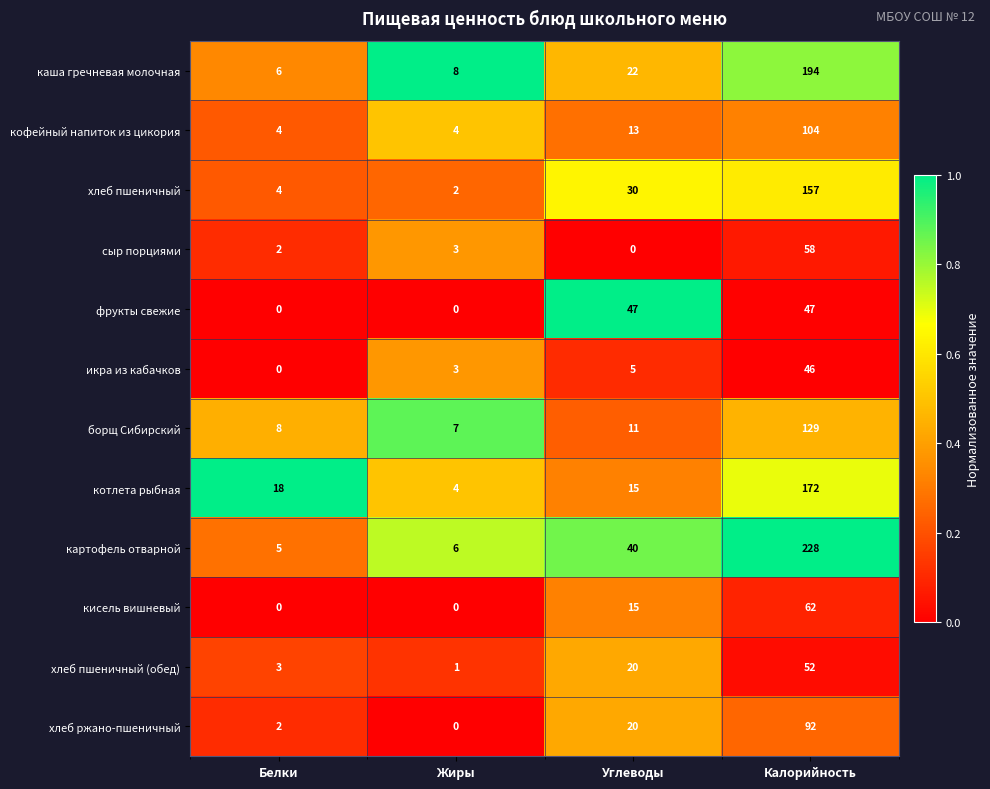

What is the difference between the second highest and second lowest values in the каша гречневая молочная series?

14